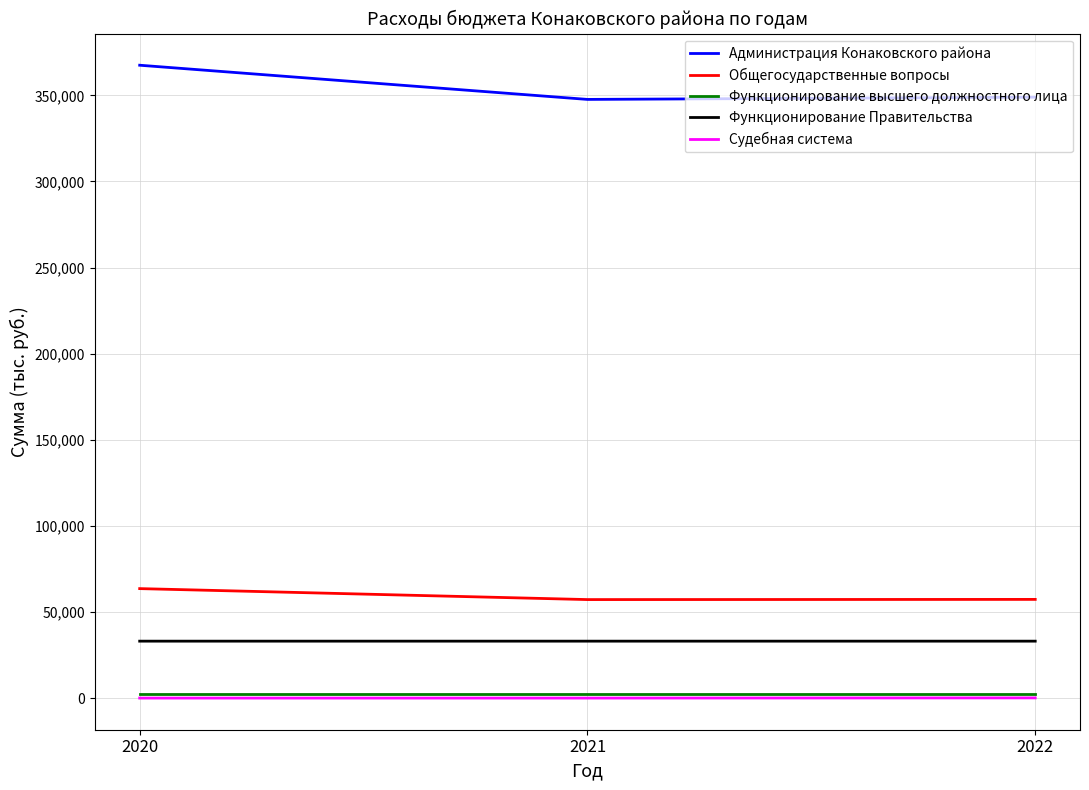

What is the total value across all series at 2022?

441576.5